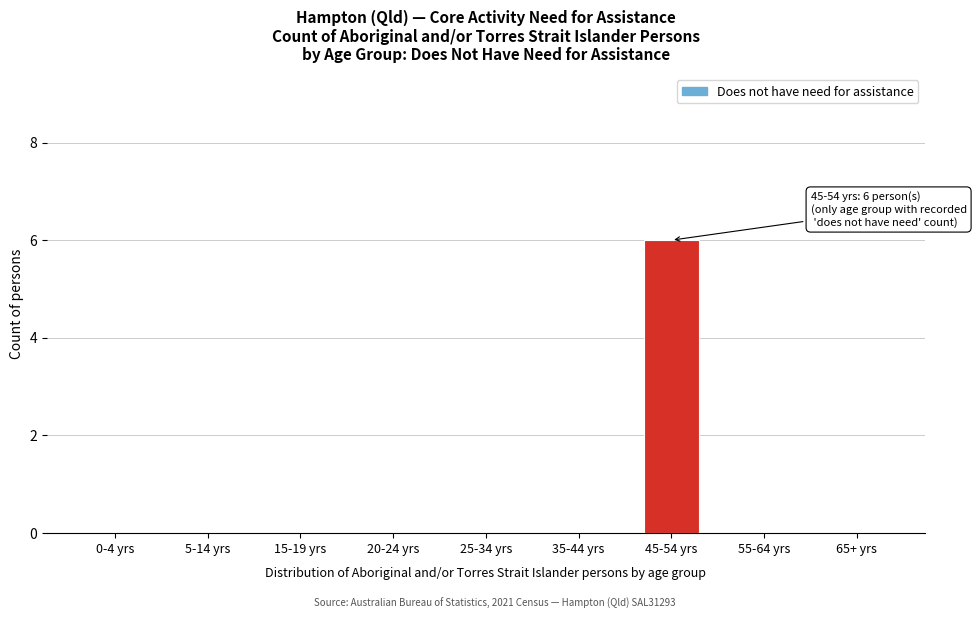

Reading left to right, what are all the values shown in this chart?

0-4 yrs=0	5-14 yrs=0	15-19 yrs=0	20-24 yrs=0	25-34 yrs=0	35-44 yrs=0	45-54 yrs=6	55-64 yrs=0	65+ yrs=0